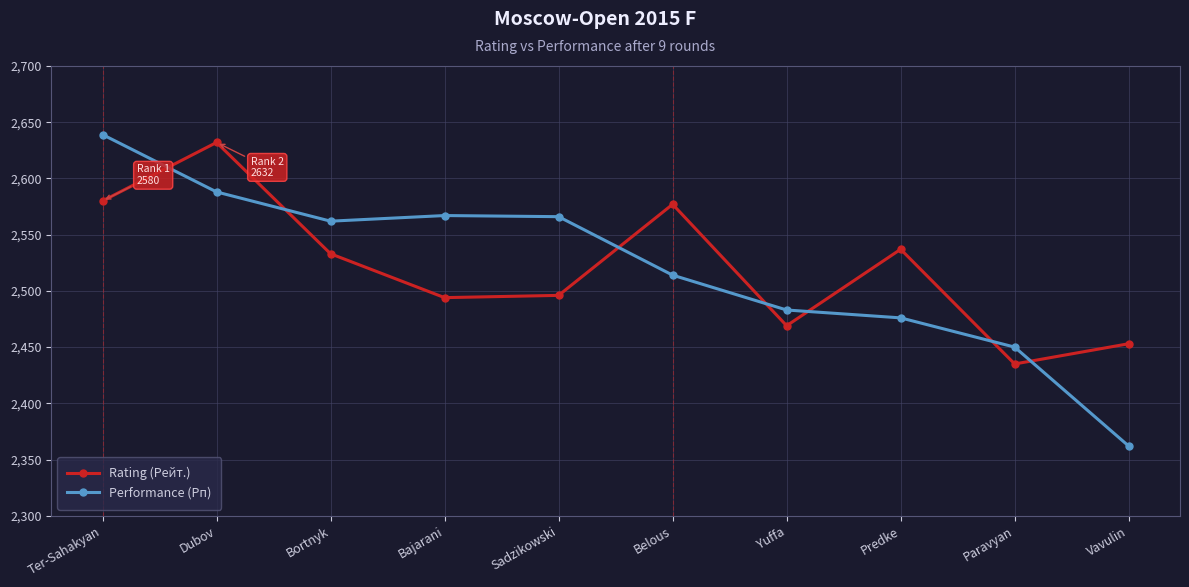

What is the sum of the Rating (Рейт.) values at Ter-Sahakyan and Belous?

5157